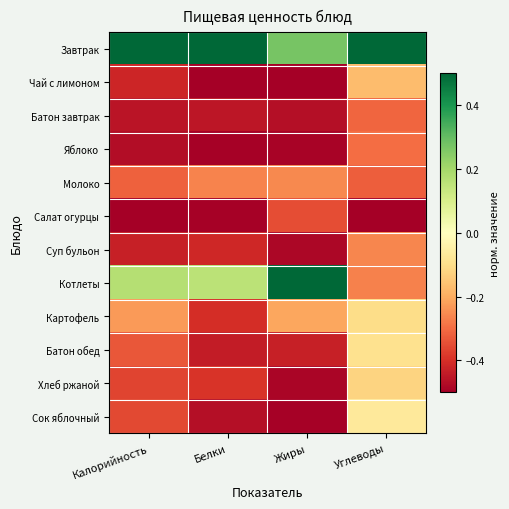

Reading left to right, extract all data points from this chart.

Завтрак: Калорийность=0.5	Белки=0.5	Жиры=0.3	Углеводы=0.5
Чай с лимоном: Калорийность=-0.4	Белки=-0.5	Жиры=-0.5	Углеводы=-0.2
Батон завтрак: Калорийность=-0.5	Белки=-0.5	Жиры=-0.5	Углеводы=-0.3
Яблоко: Калорийность=-0.5	Белки=-0.5	Жиры=-0.5	Углеводы=-0.3
Молоко: Калорийность=-0.3	Белки=-0.3	Жиры=-0.3	Углеводы=-0.3
Салат огурцы: Калорийность=-0.5	Белки=-0.5	Жиры=-0.3	Углеводы=-0.5
Суп бульон: Калорийность=-0.4	Белки=-0.4	Жиры=-0.5	Углеводы=-0.3
Котлеты: Калорийность=0.2	Белки=0.2	Жиры=0.5	Углеводы=-0.3
Картофель: Калорийность=-0.2	Белки=-0.4	Жиры=-0.2	Углеводы=-0.1
Батон обед: Калорийность=-0.3	Белки=-0.4	Жиры=-0.4	Углеводы=-0.1
Хлеб ржаной: Калорийность=-0.4	Белки=-0.4	Жиры=-0.5	Углеводы=-0.1
Сок яблочный: Калорийность=-0.4	Белки=-0.5	Жиры=-0.5	Углеводы=-0.1